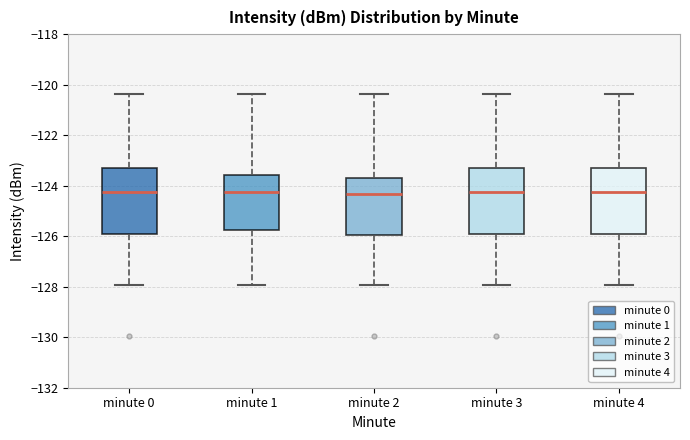

Where does the median line of the box for minute 1 sit on the y-axis? The values are not printed on the chart, so give them approximately, as read against the axis.

-124.2